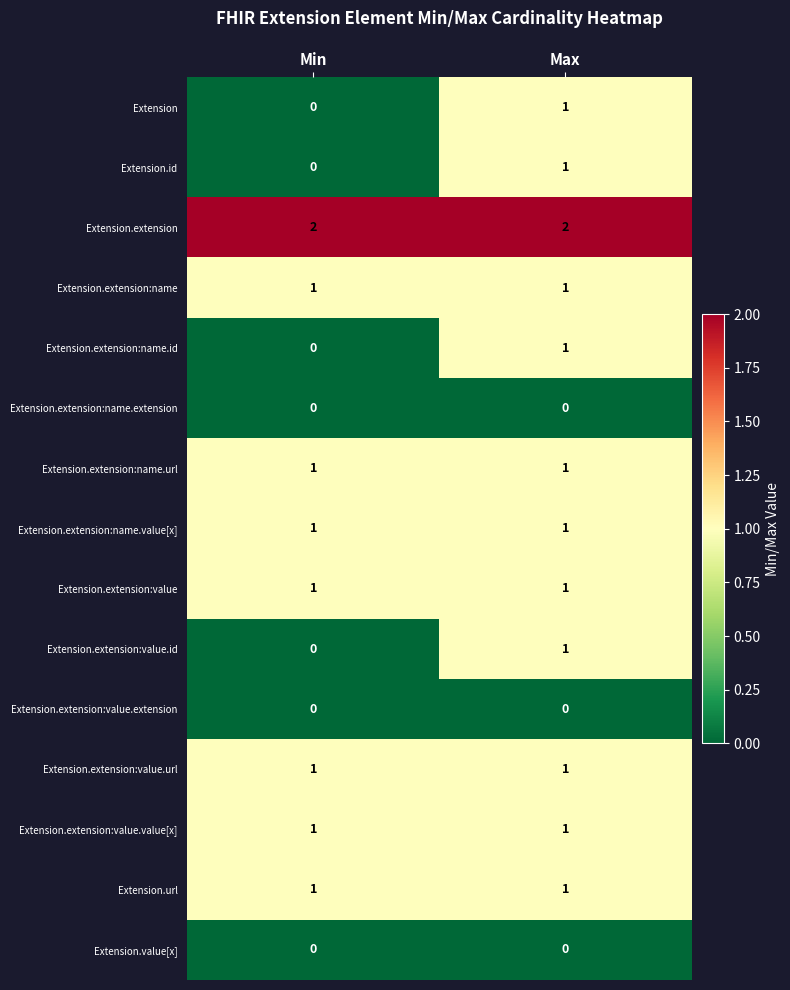

Rank the categories by Extension.id value from highest to lowest.

Max, Min